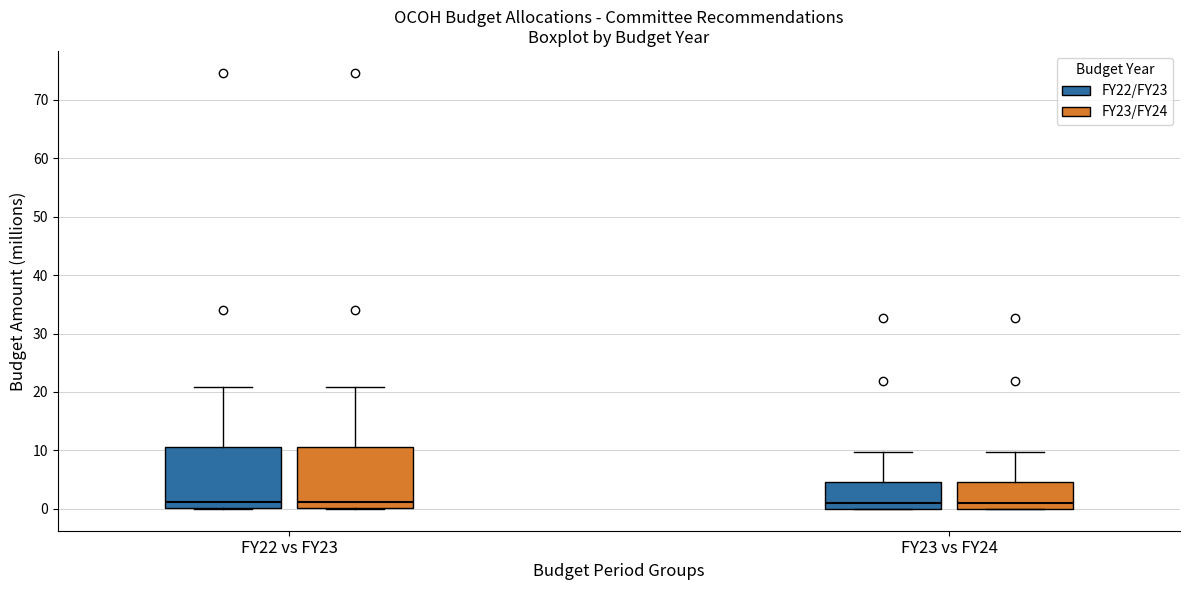

Reading left to right, read every box against the y-axis: the position of its median line, the range the box covers, and the ends of its whiskers. The values are not printed on the chart, so give them approximately, as read against the axis.

FY22 vs FY23 (FY22/FY23): median 1, box 0 to 11, whiskers 0 to 21
FY22 vs FY23 (FY23/FY24): median 1, box 0 to 11, whiskers 0 to 21
FY23 vs FY24 (FY22/FY23): median 1, box 0 to 5, whiskers 0 to 10
FY23 vs FY24 (FY23/FY24): median 1, box 0 to 5, whiskers 0 to 10